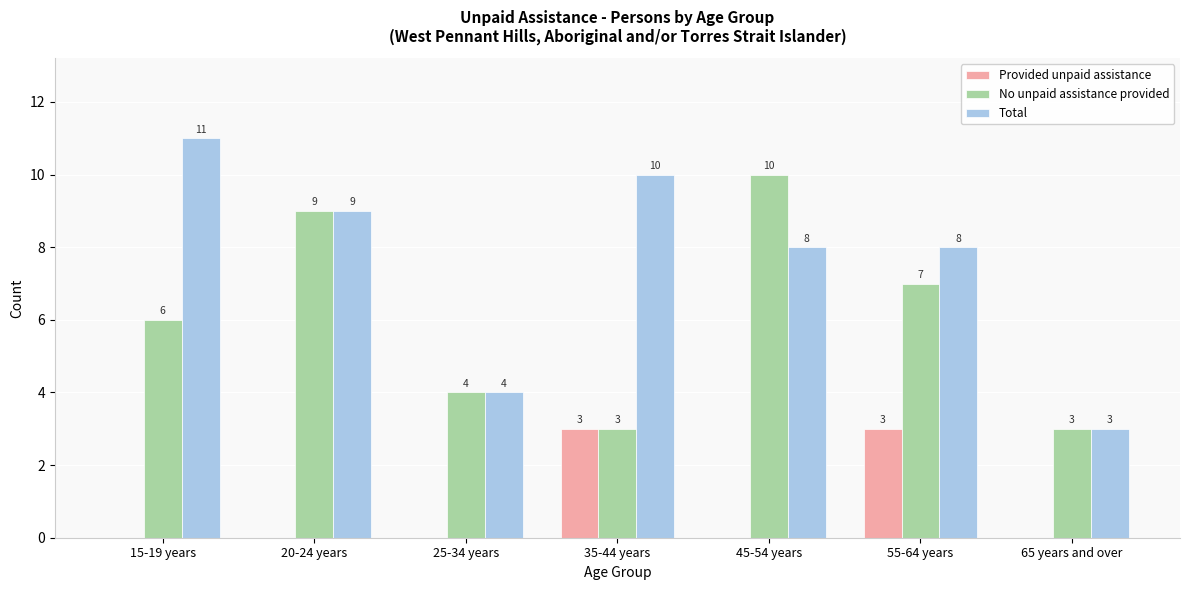

Read the No unpaid assistance provided value at 15-19 years.

6